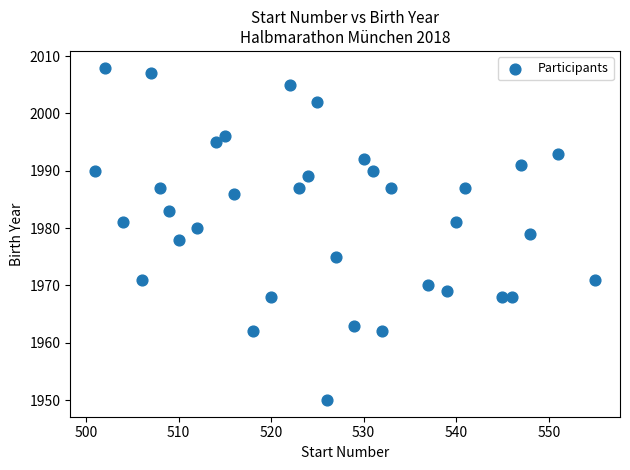

What is the range of X values (max minus min)?

54